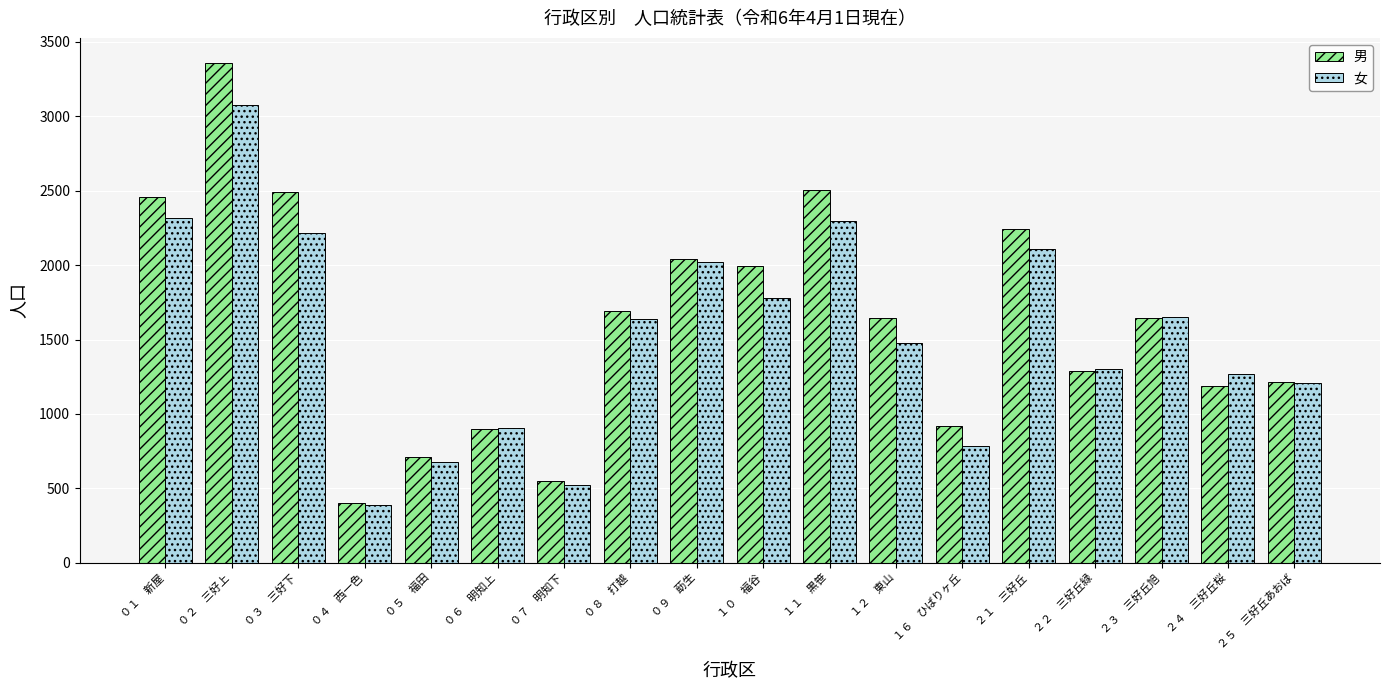

List the series in order of their peak value, lowest first.

女, 男